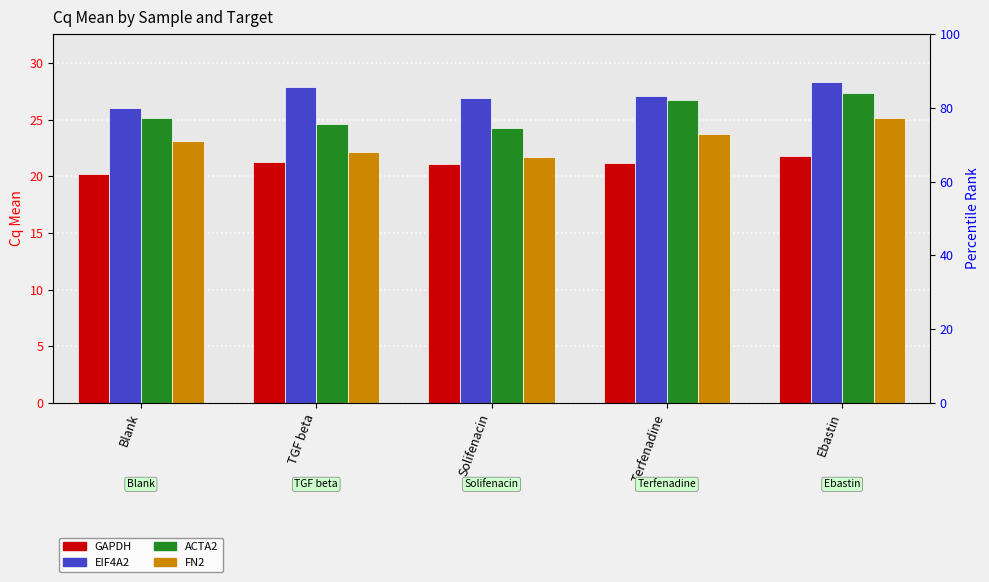

At which category is the sum across all series the highest?

Ebastin